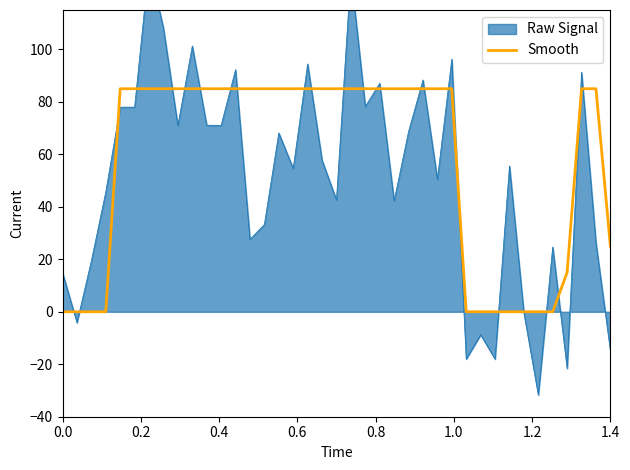

What is the highest value of the Smooth series?

85